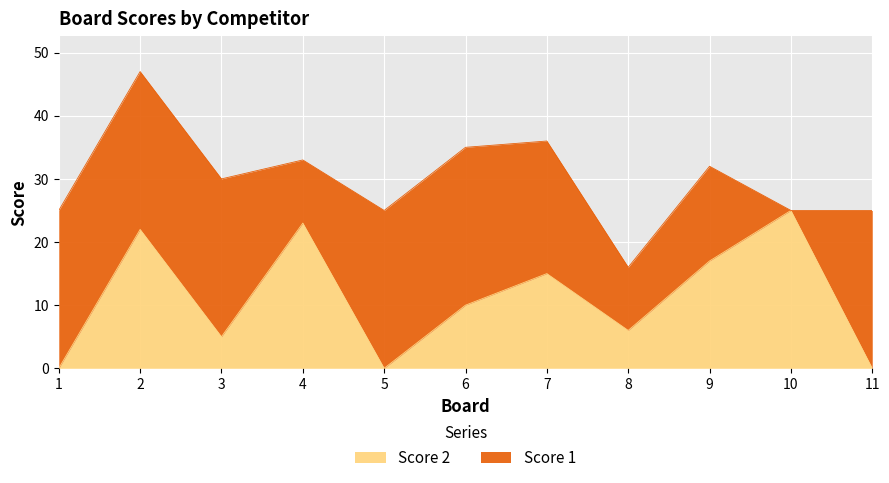

Does the chart display data point markers on the line(s)?

No